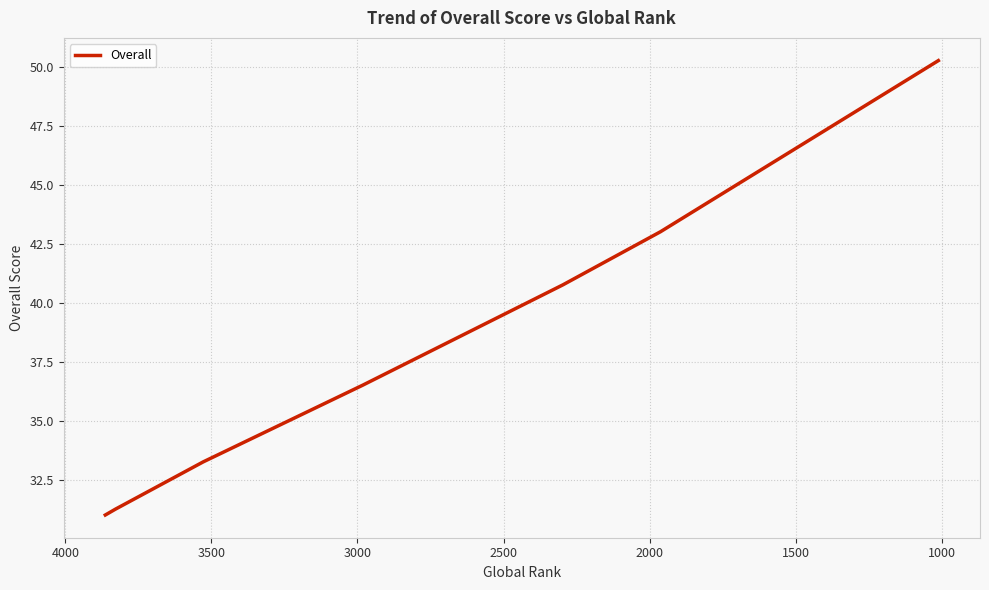

What is the sum of all values?

335.8